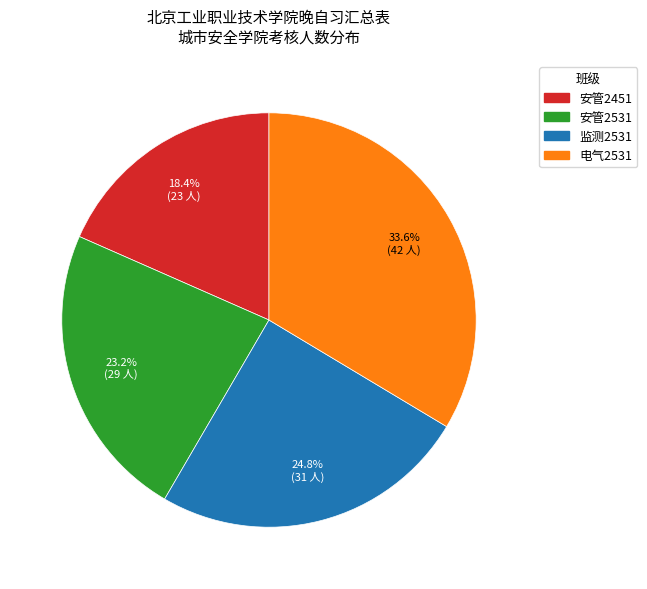

How many segments does this pie chart have?

4